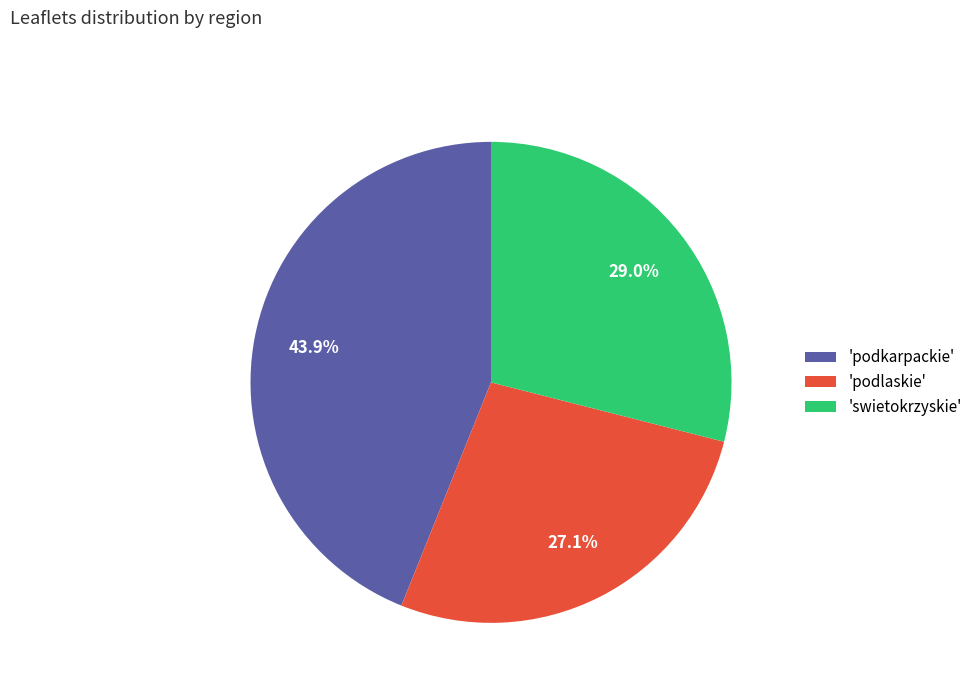

Is there a majority slice in this chart?

No